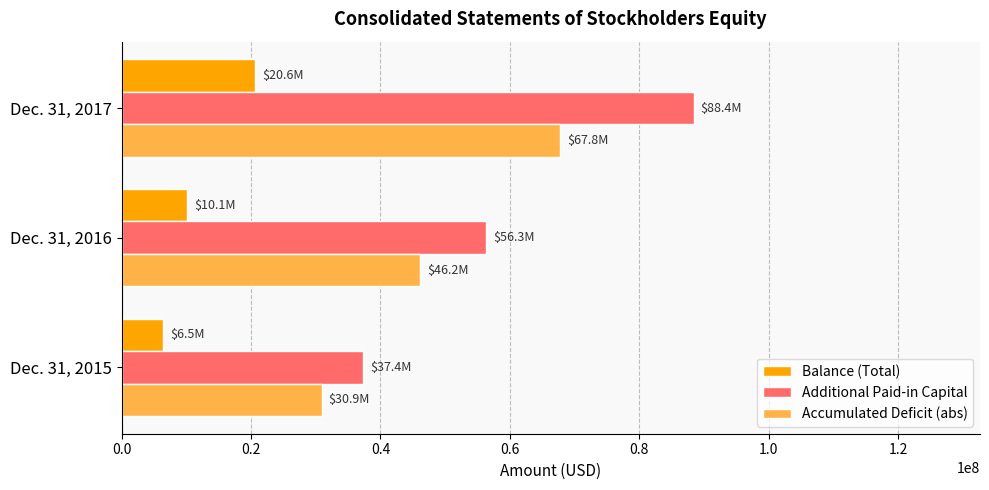

What is the difference between the maximum and minimum values in the Accumulated Deficit (abs) series?

36900000